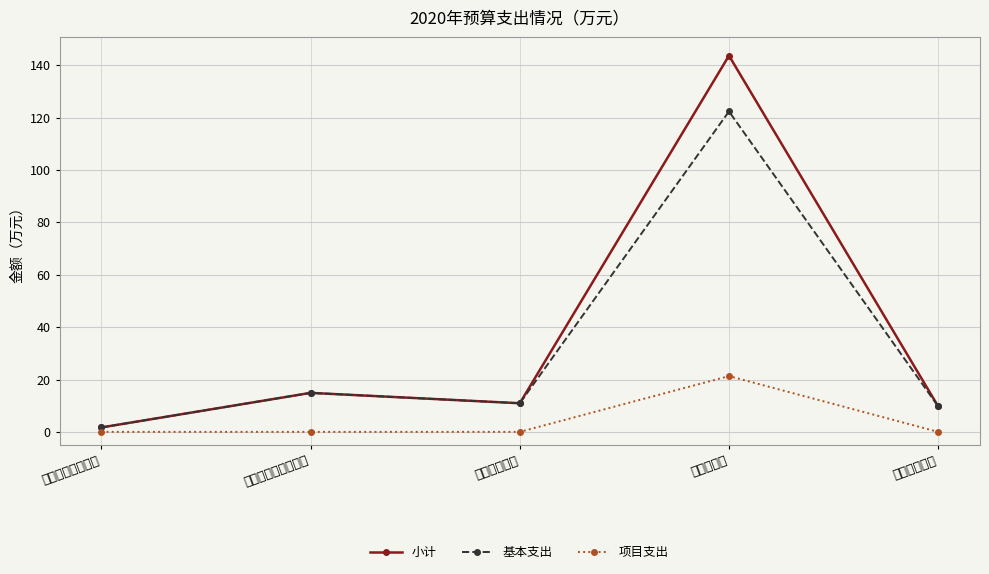

Which series has the widest spread of values?

小计